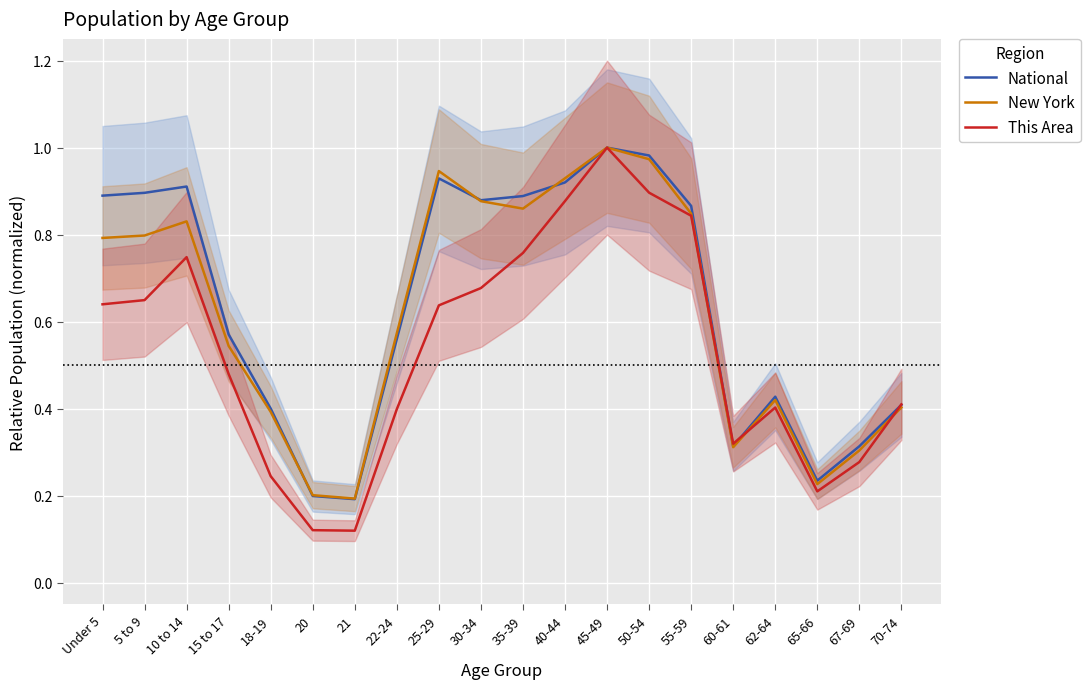

What position from the left is 60-61?

16